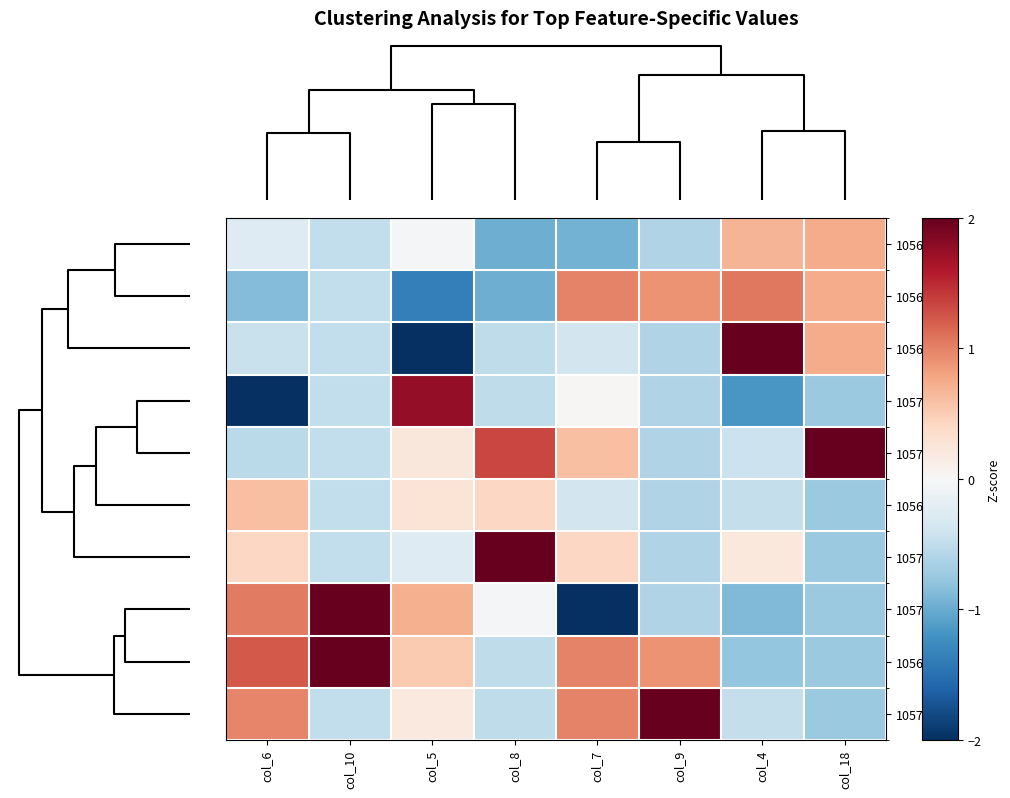

Which series has the largest range (max minus min)?

10568